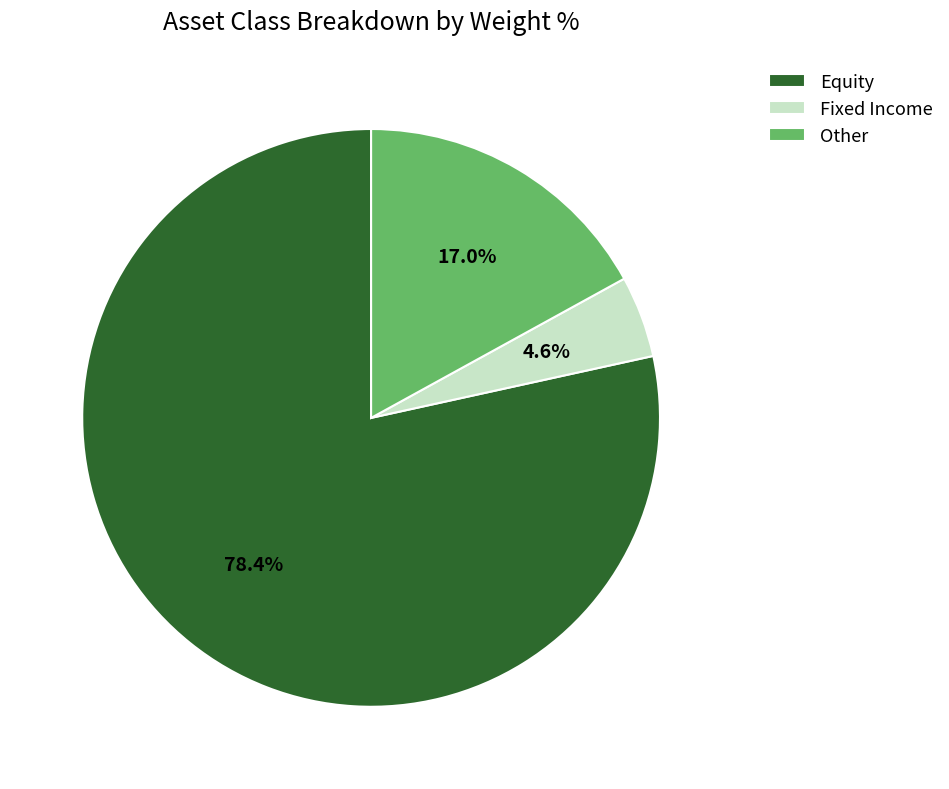

Does Equity account for over 50% of the chart?

Yes